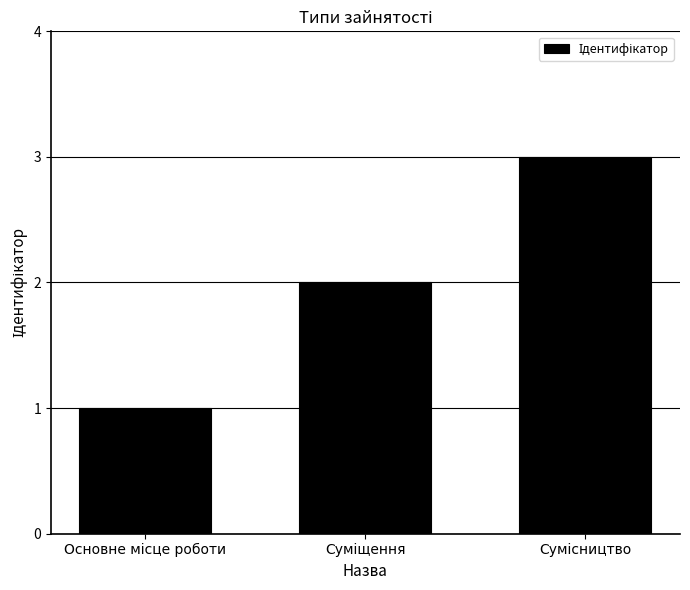

What is the sum of all values?

6